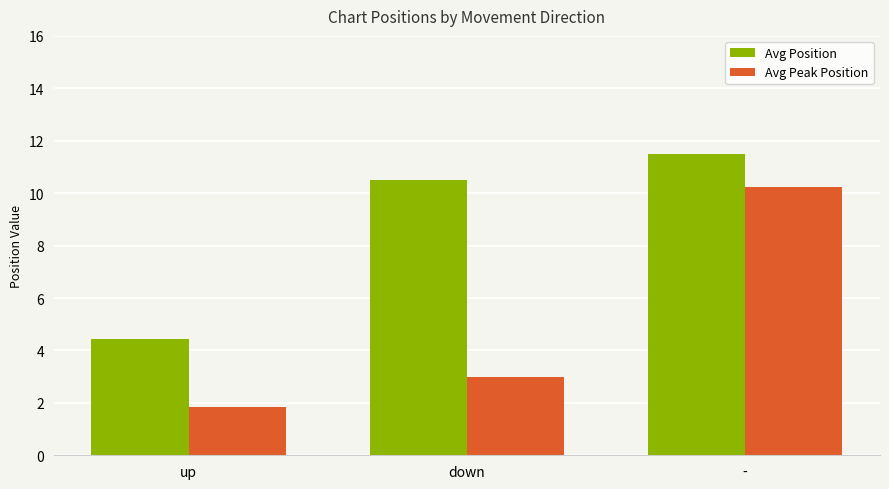

How many bars are there in each group?

2